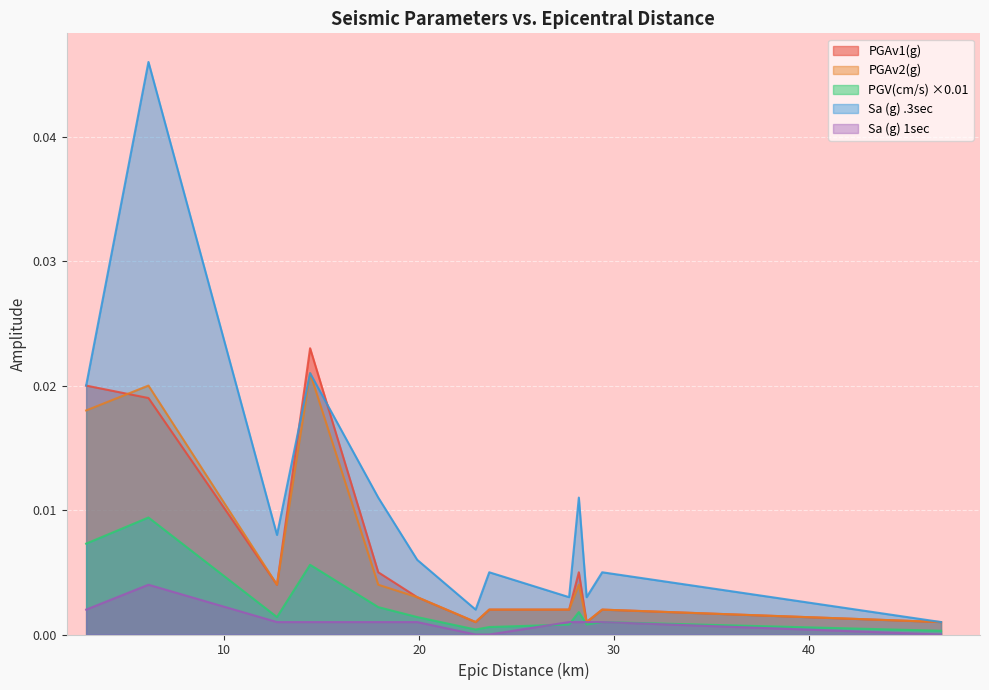

Where is Sa (g) 1sec nearest to the value 0?

6